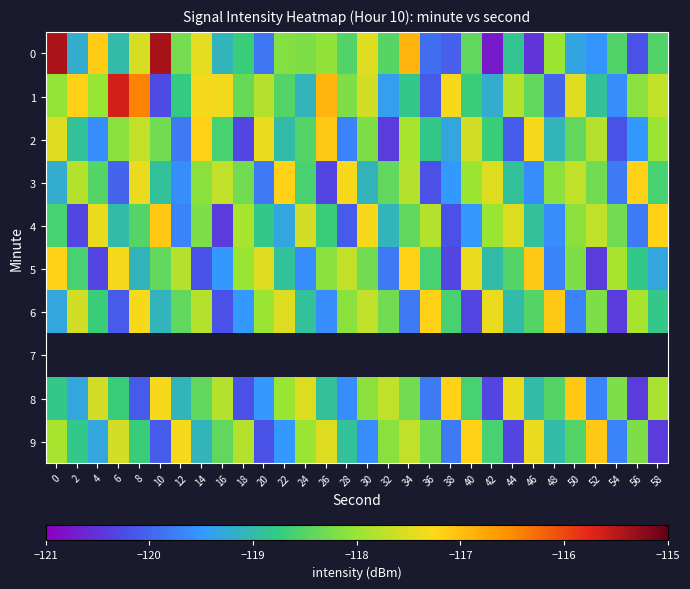

What is the sum of the 5 values at 24 and 42?

-238.6